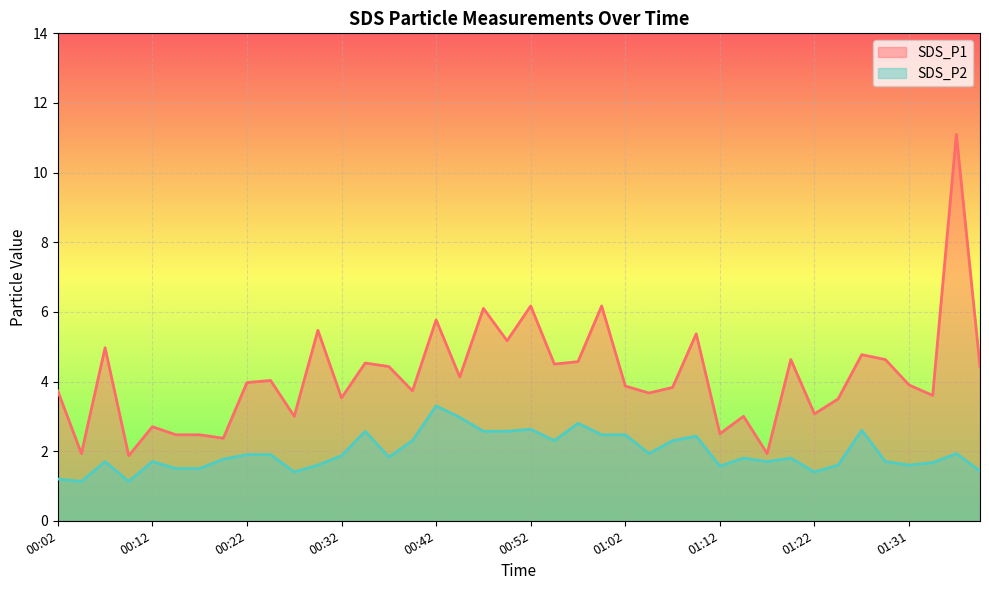

What is the total value across all series at 00:12?

4.4